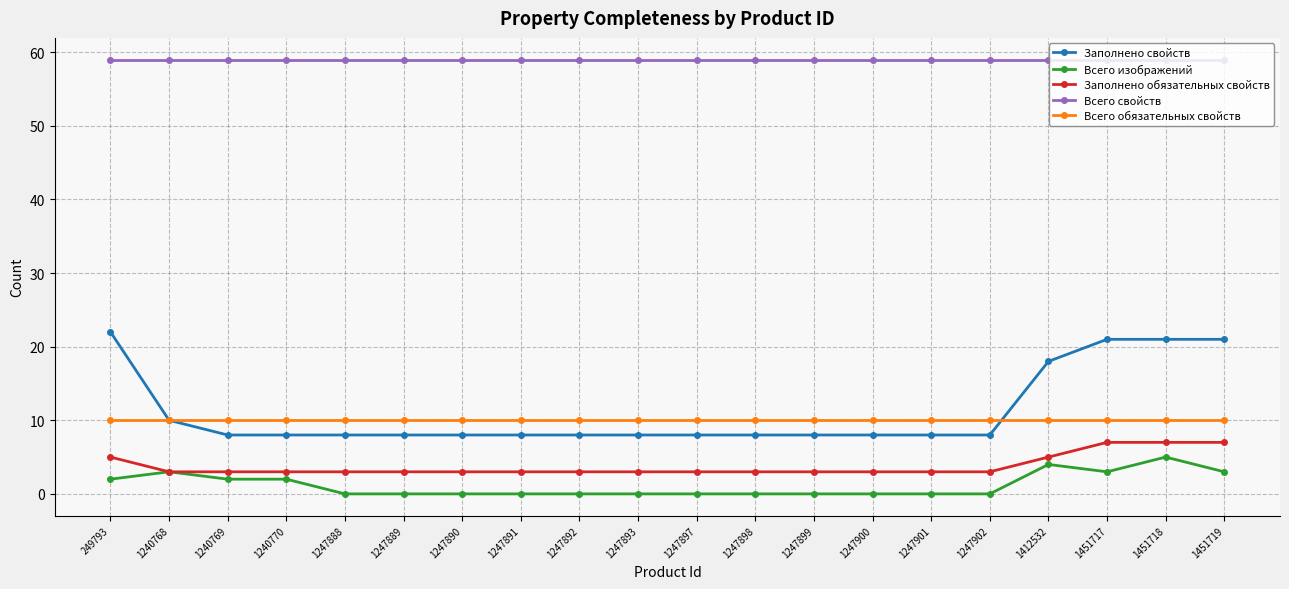

The value of Всего обязательных свойств at 1240768 is 10. True or false?

True